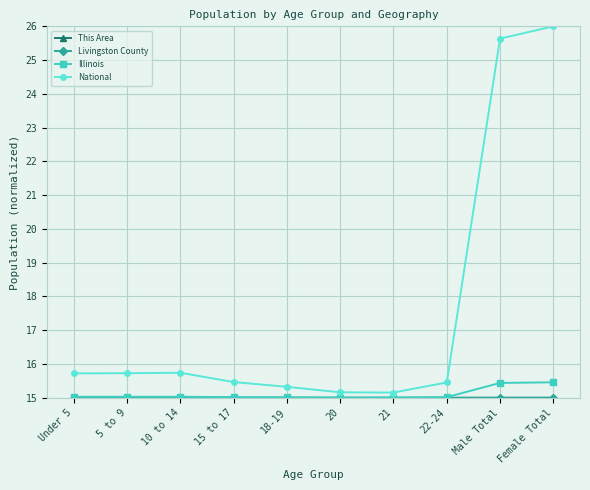

What is the maximum value shown in the chart?

26.0